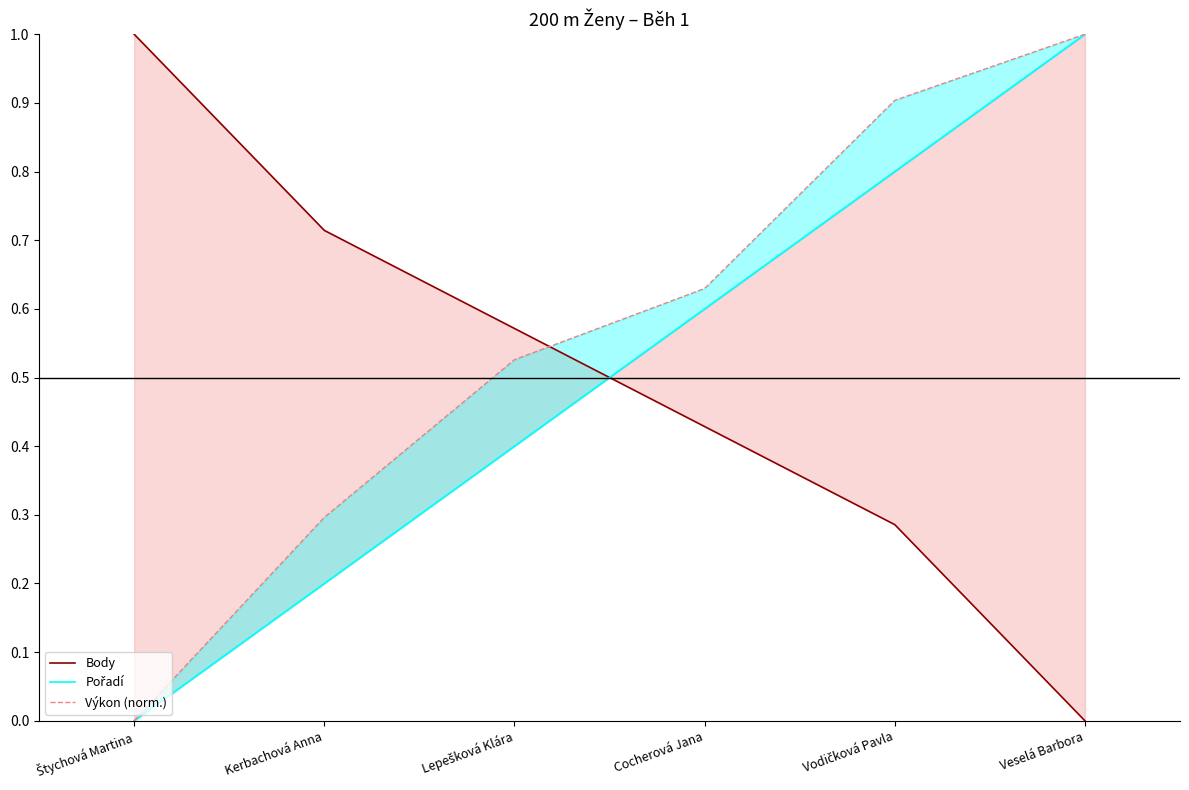

What is the total value across all series at Vodičková Pavla?

2.0